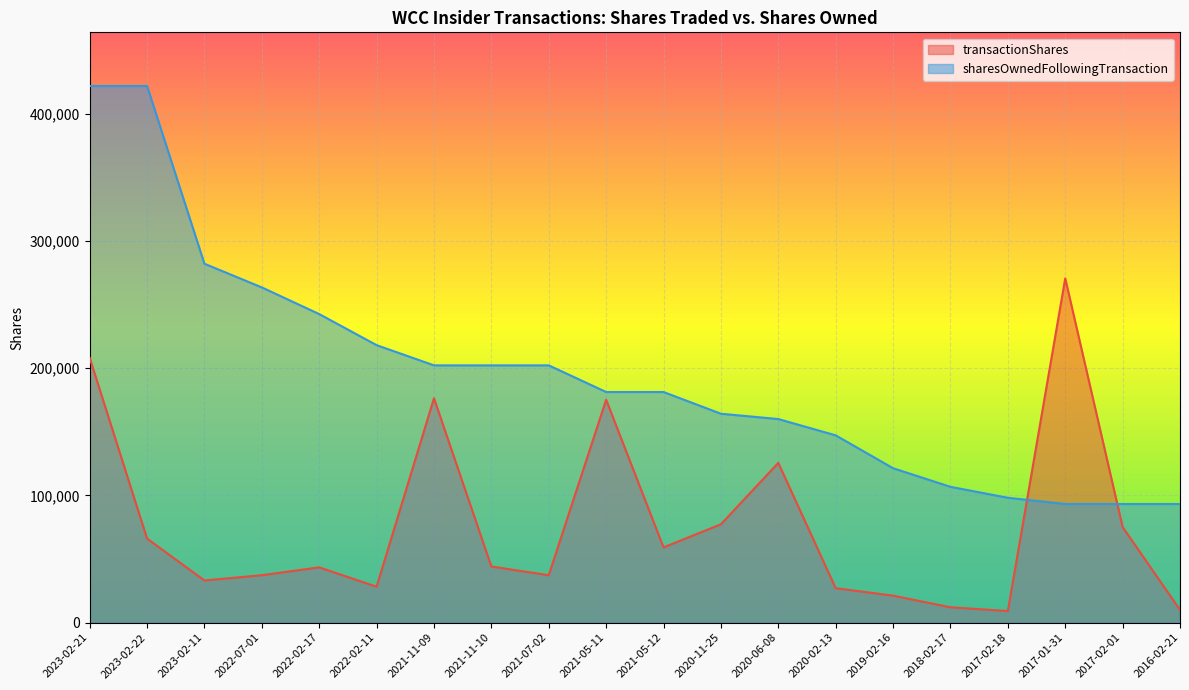

The sharesOwnedFollowingTransaction series shows 58648 at 2021-05-12. True or false?

False